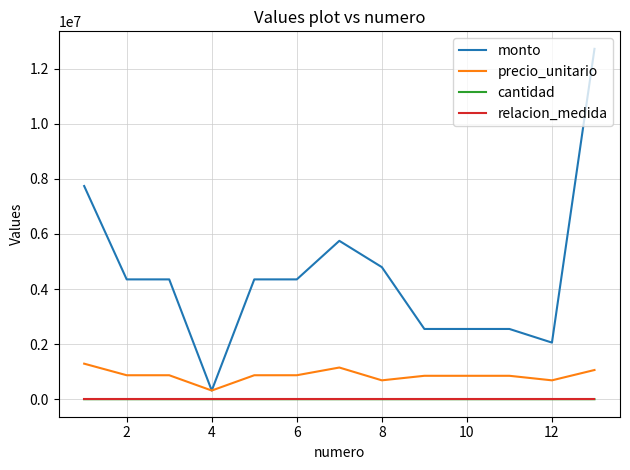

Which series has the largest total across all categories?

monto